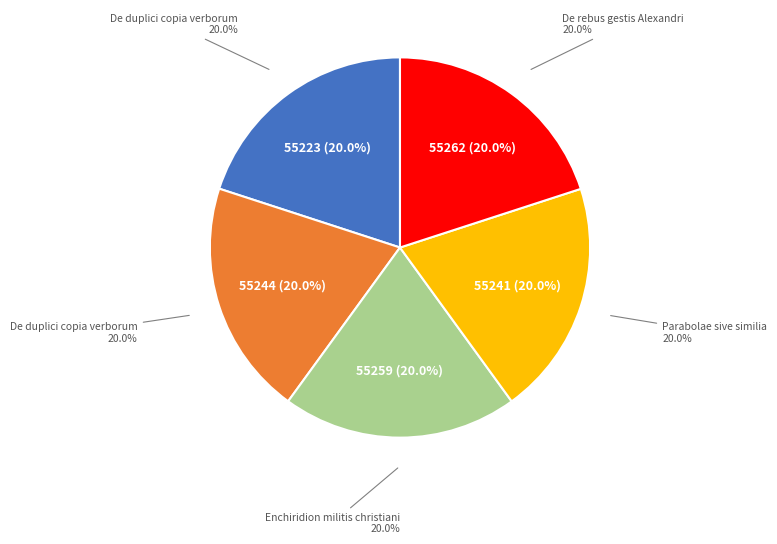

What percentage is the Enchiridion militis christiani slice, to the nearest percent?

20%